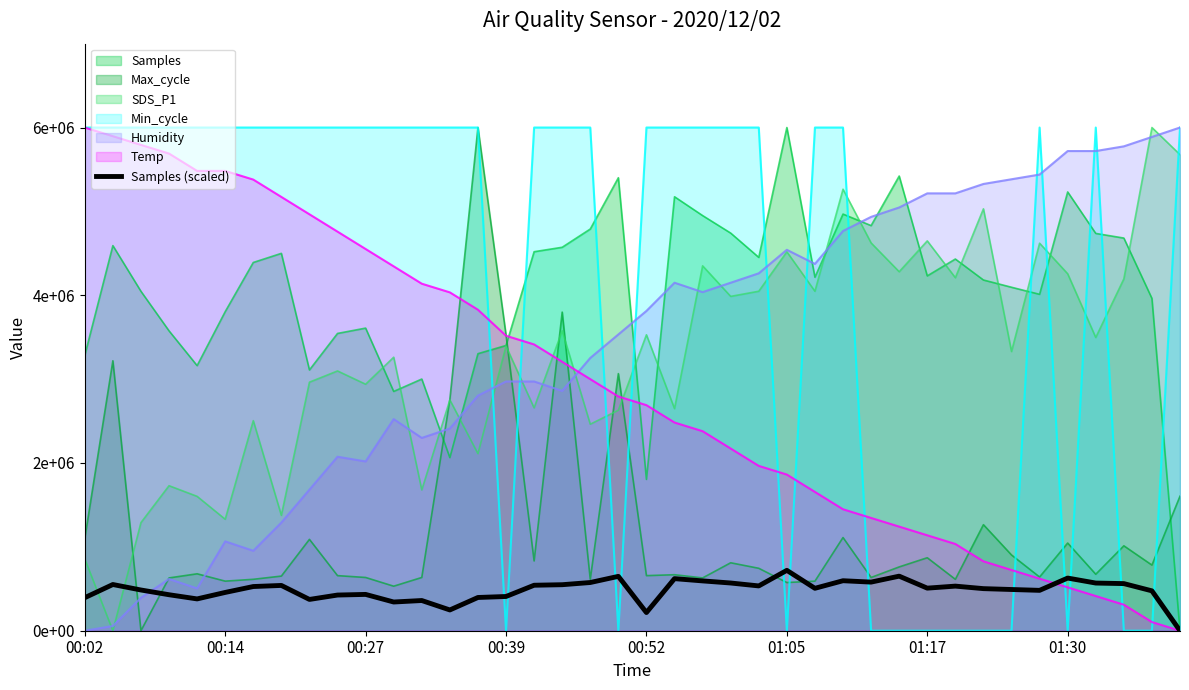

Reading right to left, what are all the values shown in this chart?

0.0	475480.8	561857.9	568486.1	627838.3	481355.8	491478.8	501842.8	531850.4	507717.8	650615.1	579693.7	596143.6	505819.7	720000.0	534200.4	568968.1	594034.6	620969.1	216530.3	648204.9	574782.8	548661.8	542304.8	408174.7	396394.7	247652.5	360120.5	342375.1	433000.3	425377.9	373135.8	539954.8	526909.4	456530.3	379312.1	429083.6	485664.1	551041.9	394044.7